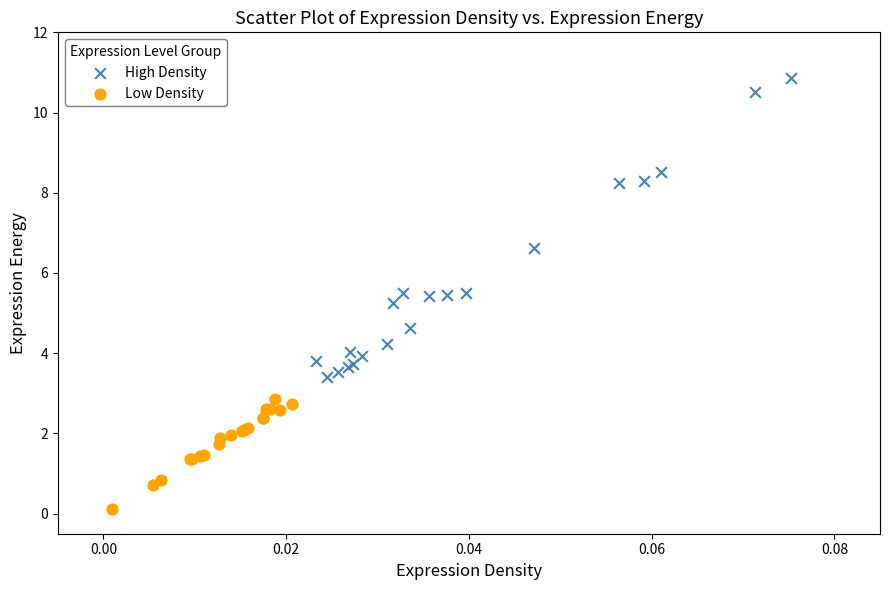

Which series has the largest Y range (max minus min)?

High Density